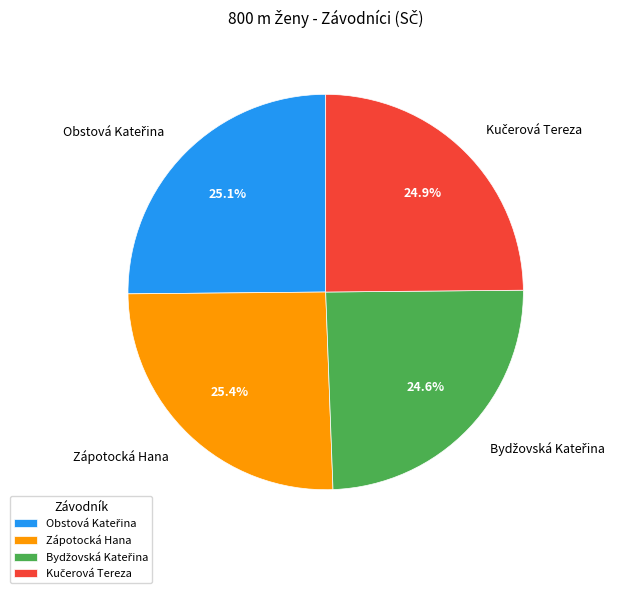

How many segments does this pie chart have?

4